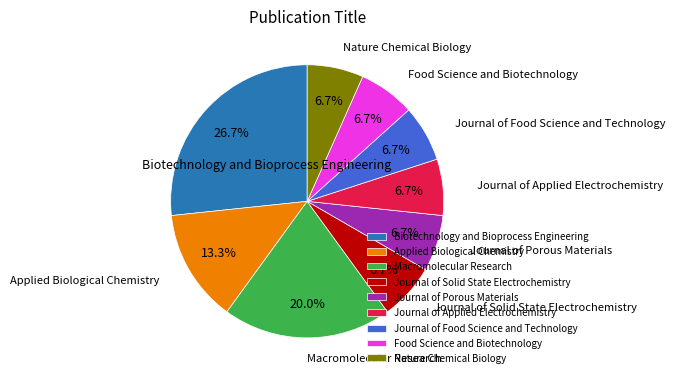

To the nearest percent, what is the difference between the largest and smallest slice percentages?

20%